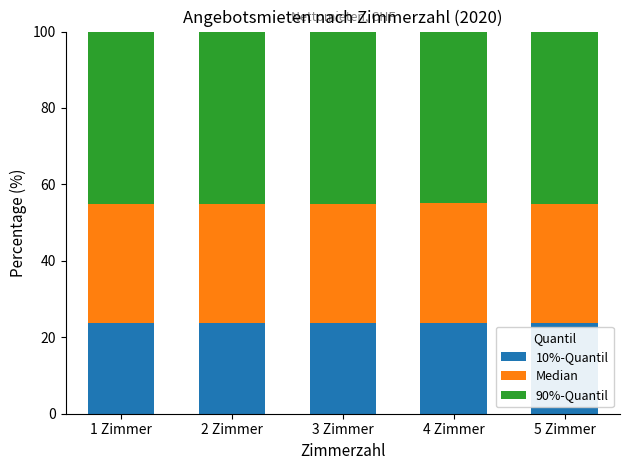

Count the number of categories in the chart.

5